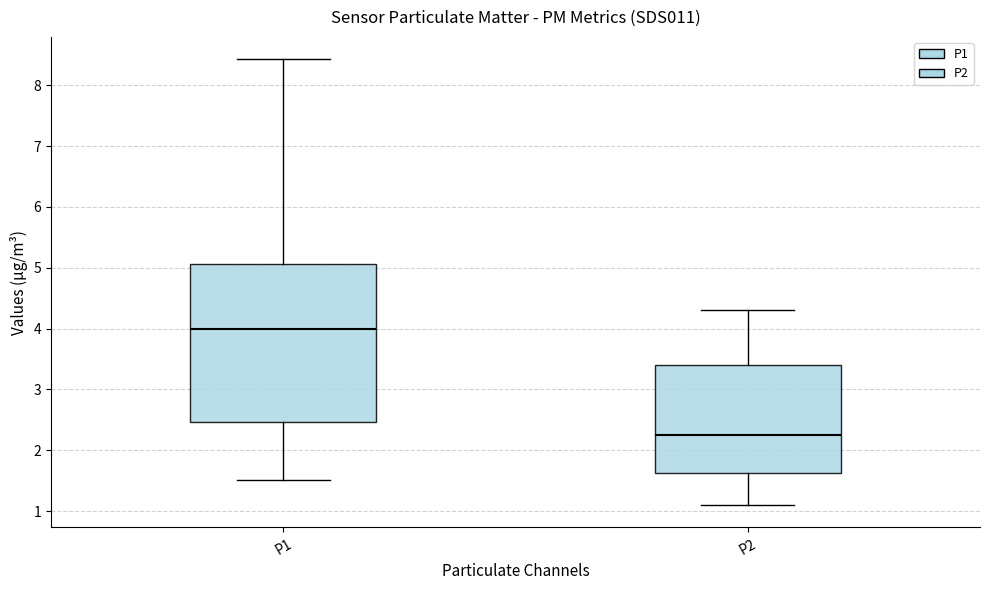

Where is the lower edge of the box for P1 on the y-axis? The values are not printed on the chart, so give them approximately, as read against the axis.

2.5